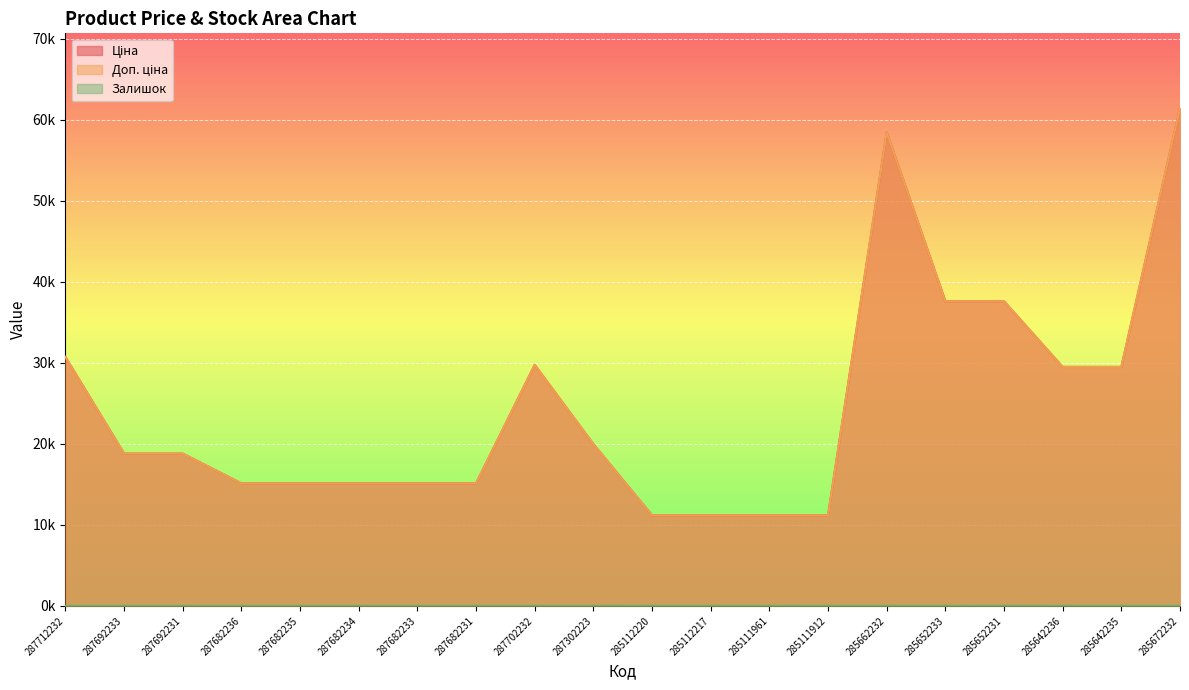

The Доп. ціна series shows 11188.2 at 285112217. True or false?

True